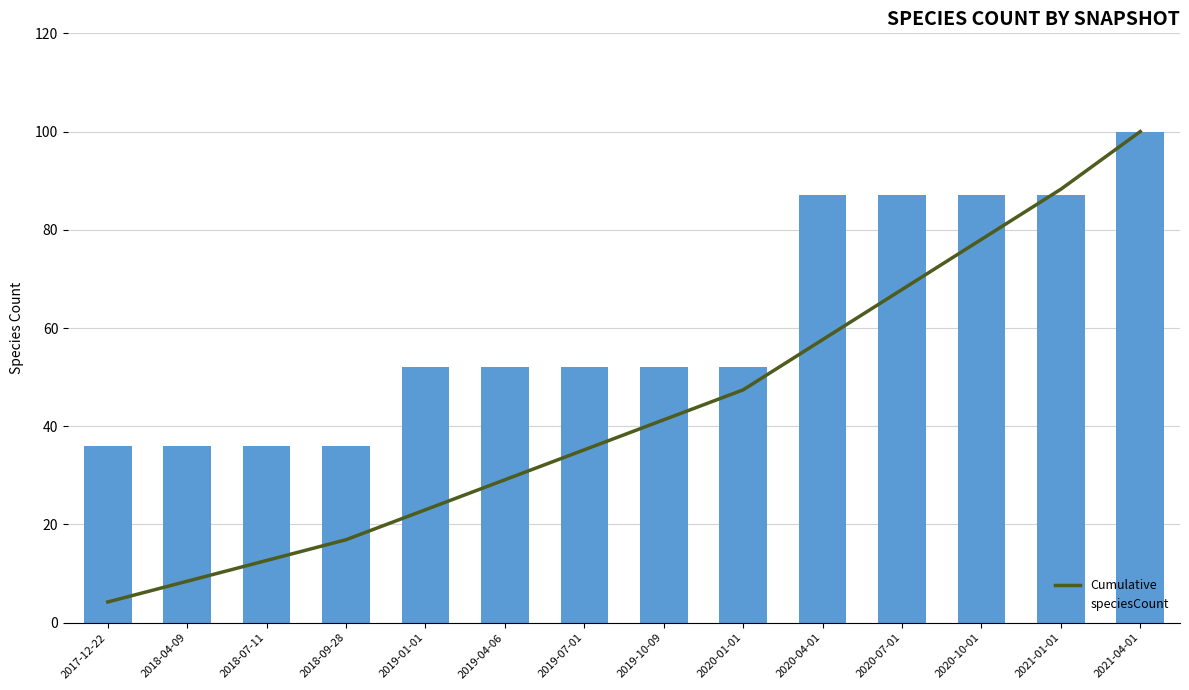

What is the total value across all series at 2020-07-01?

154.8